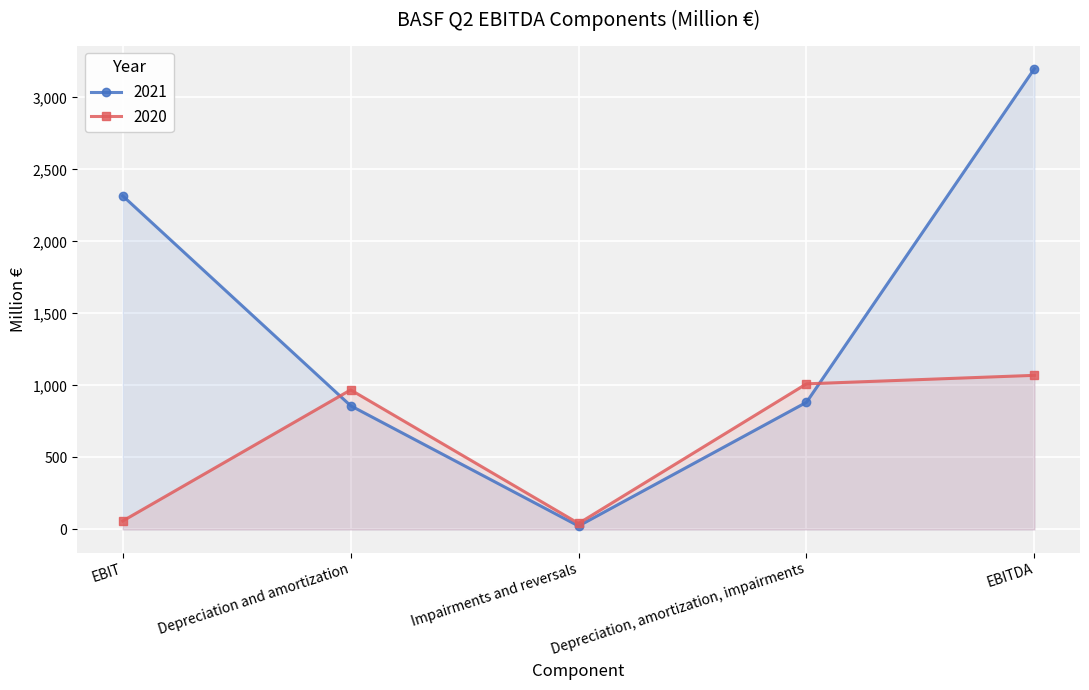

Which series has the largest total across all categories?

2021